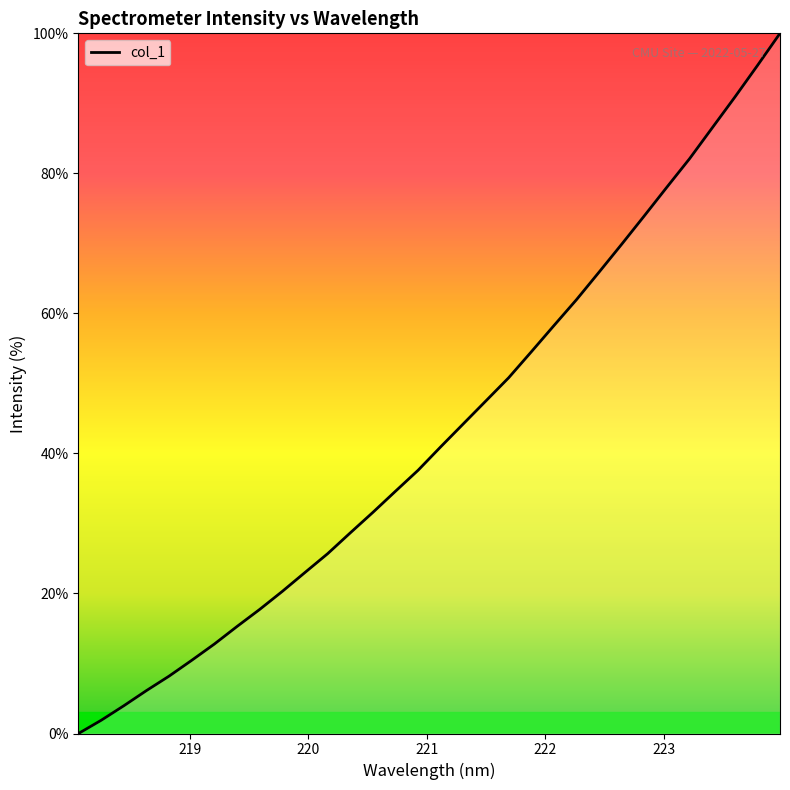

What is the difference between the maximum and minimum values?

100.0